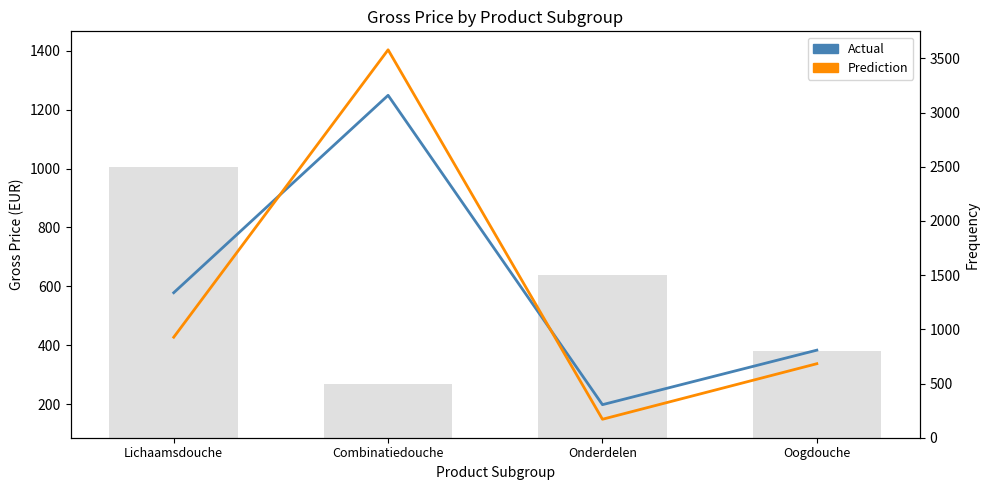

How many data points in Prediction are above 427?

2